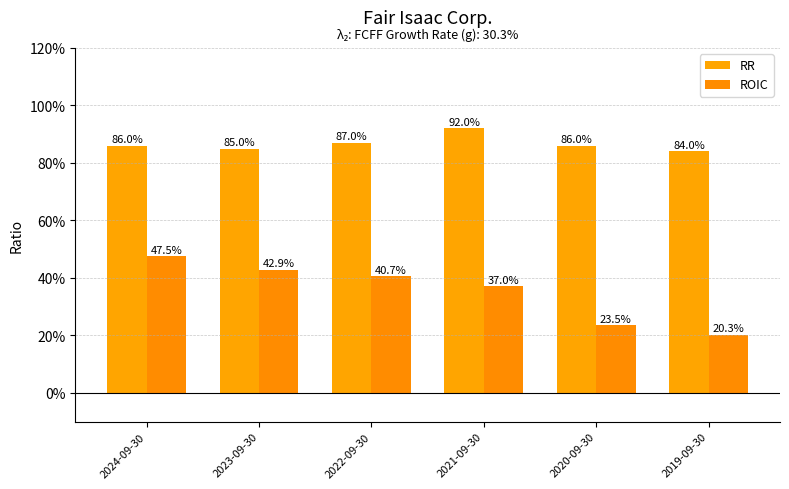

Rank the series at 2024-09-30 from highest to lowest value.

RR, ROIC